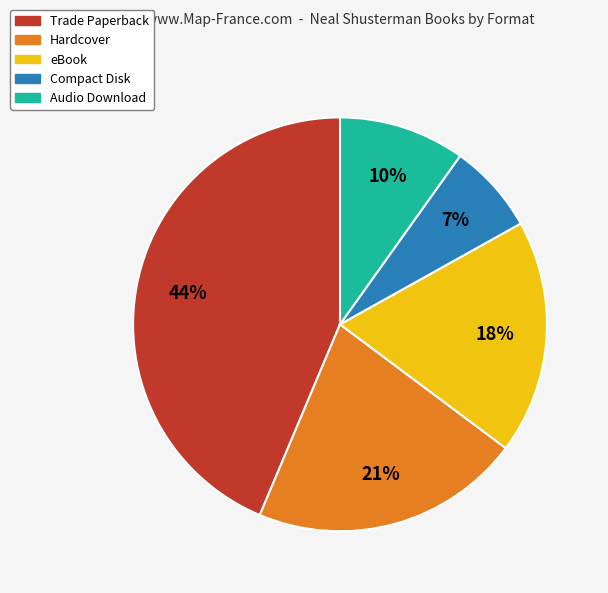

Is there a majority slice in this chart?

No